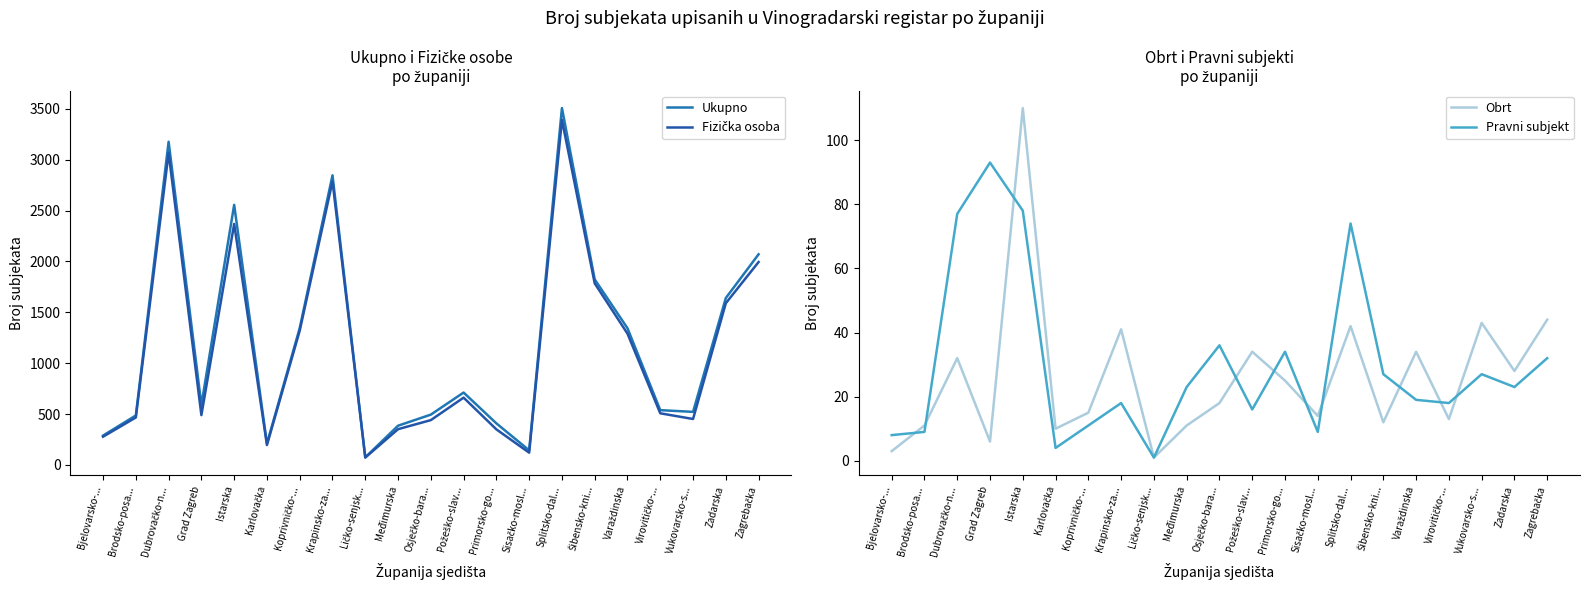

At which category is the sum across all series the highest?

Splitsko-dal...